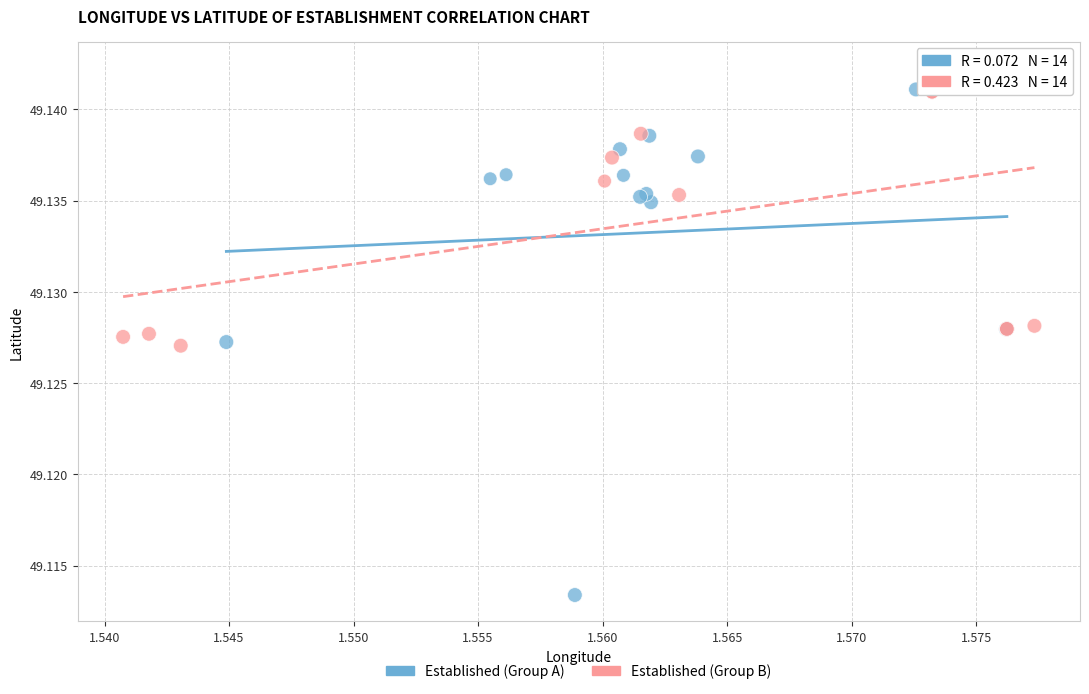

Which series has the widest spread of Y values?

Established (Group A)